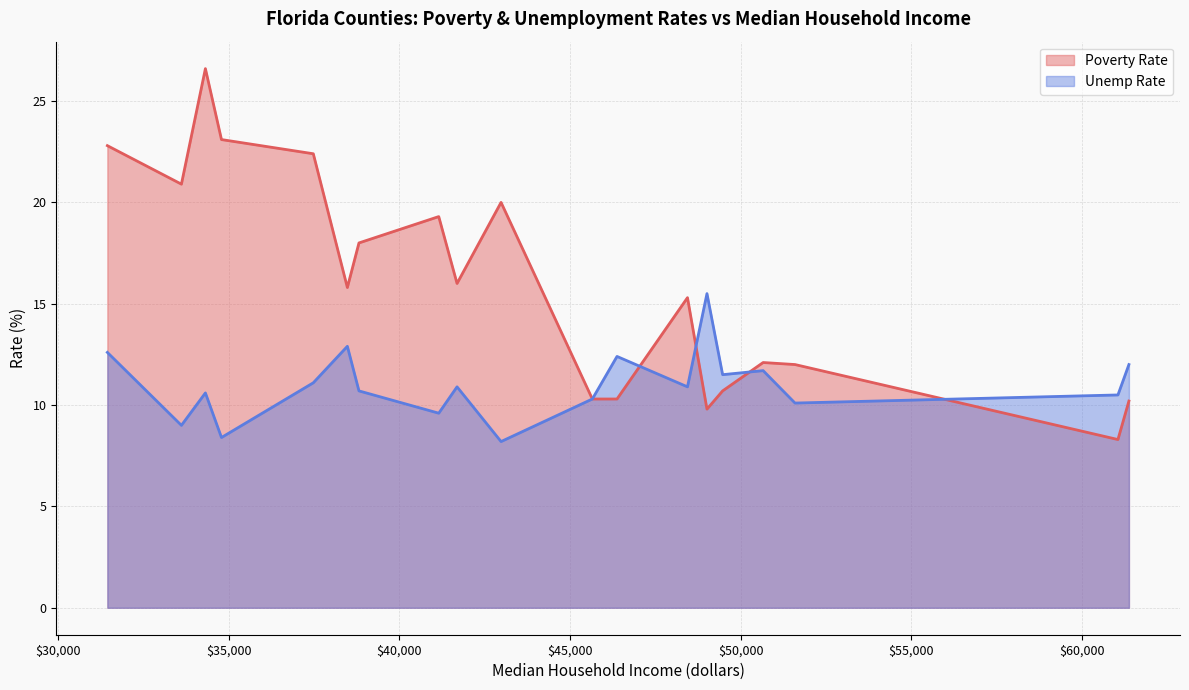

What is the average value of the Poverty Rate series?

16.0